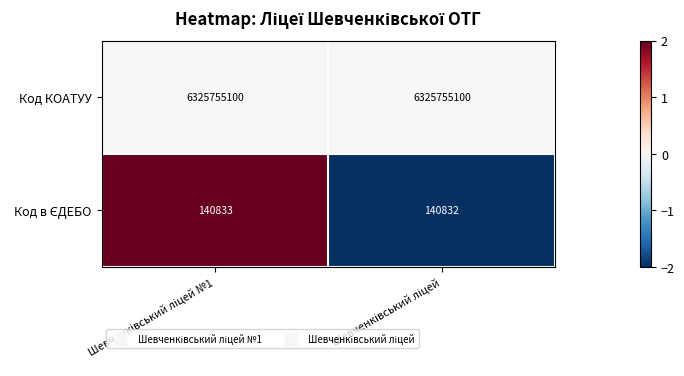

What is the highest value of the Код КОАТУУ series?

6325755100